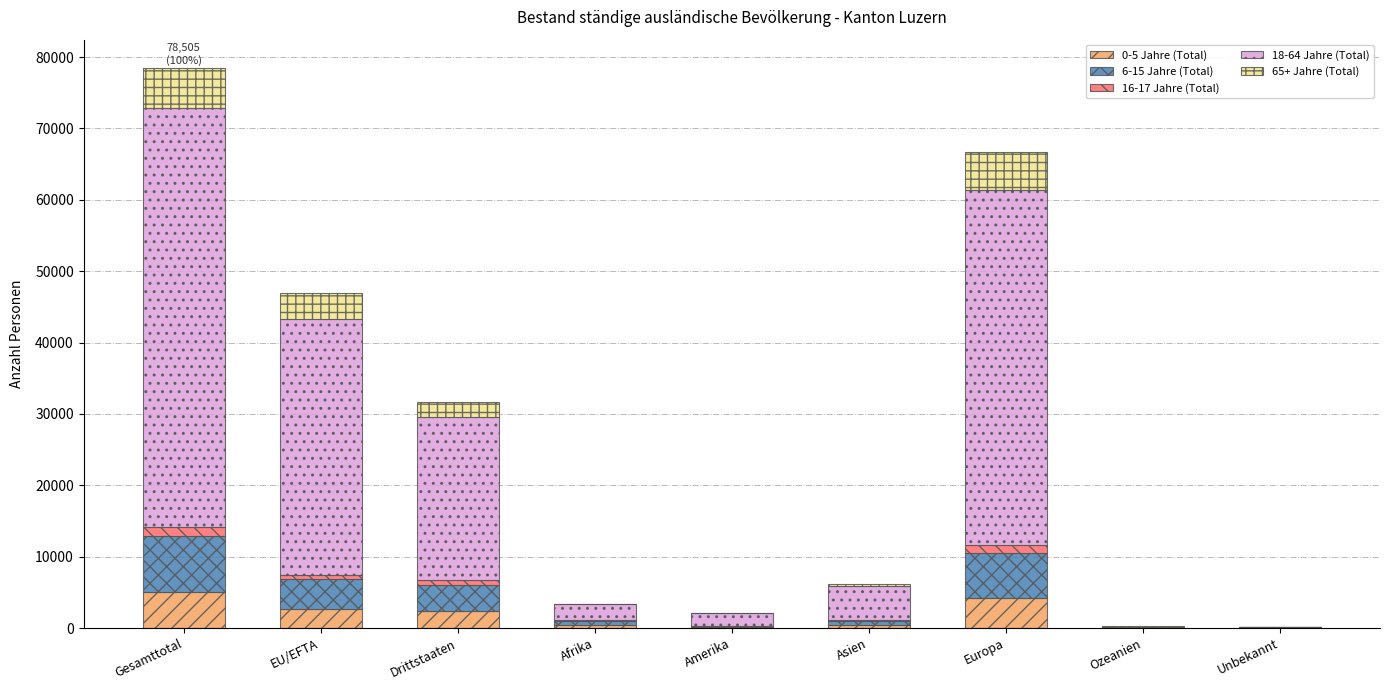

At which category is the sum across all series the highest?

Gesamttotal